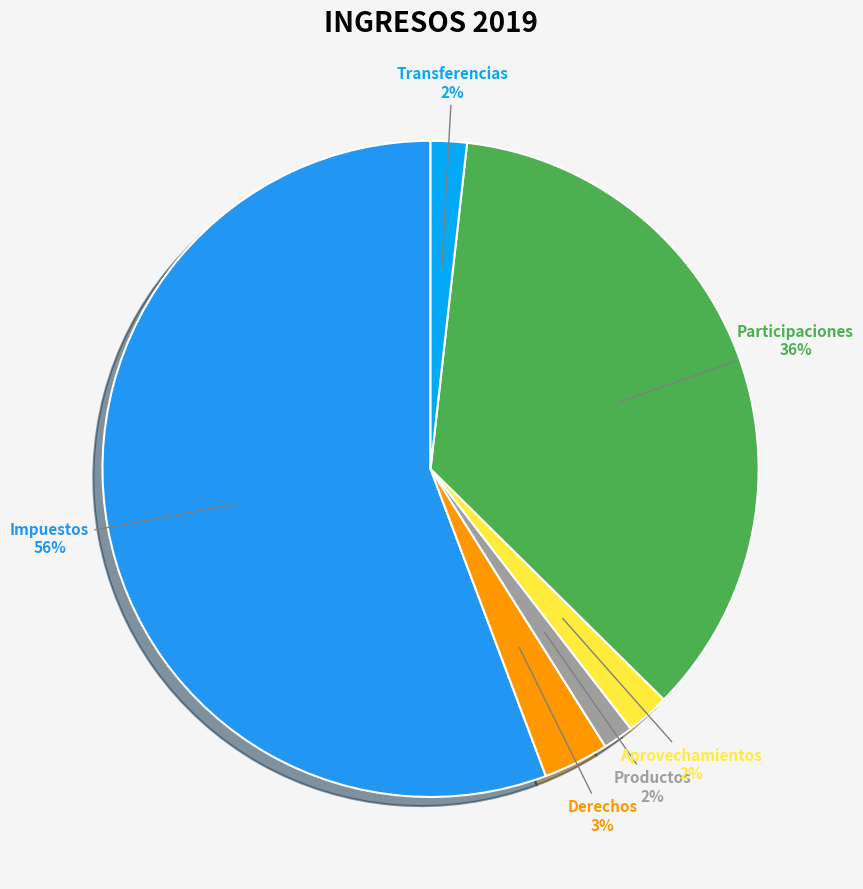

To the nearest percent, what percentage of the pie is Derechos?

3%